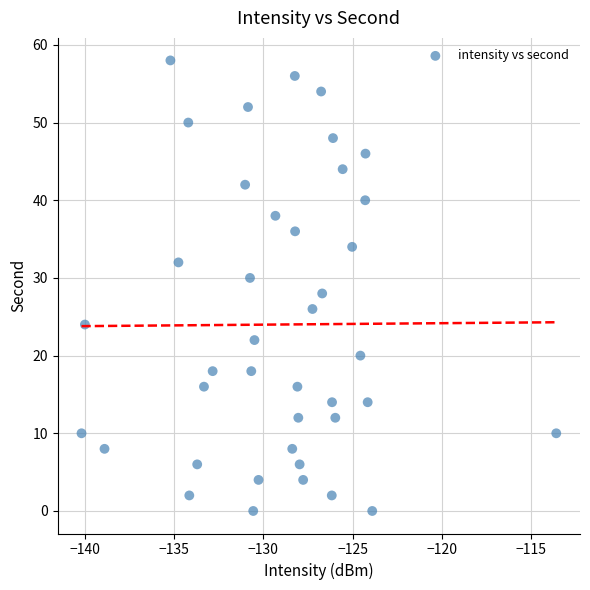

What is the range of Y values (max minus min)?

58